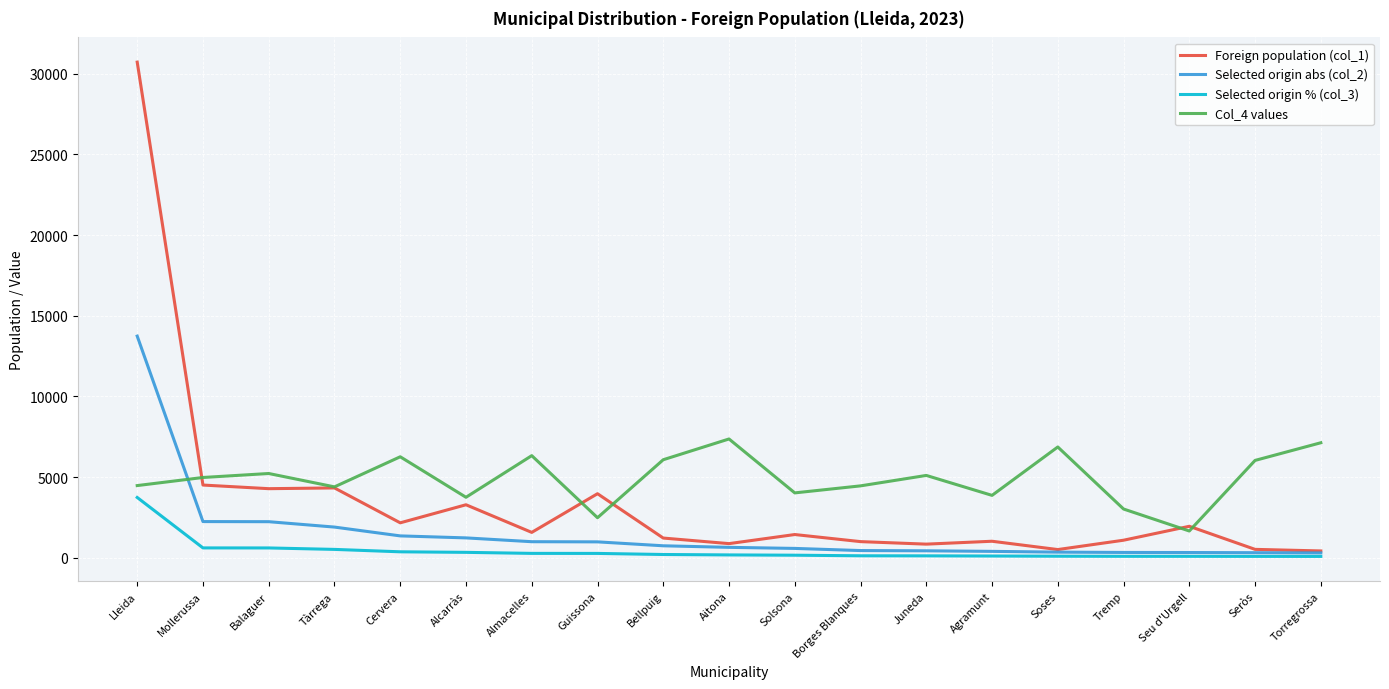

What is the maximum value shown in the chart?

30714